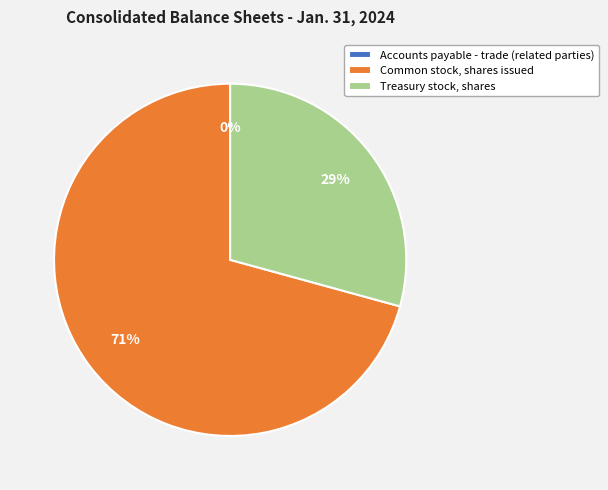

True or false: Common stock, shares issued accounts for 71% of the total.

True